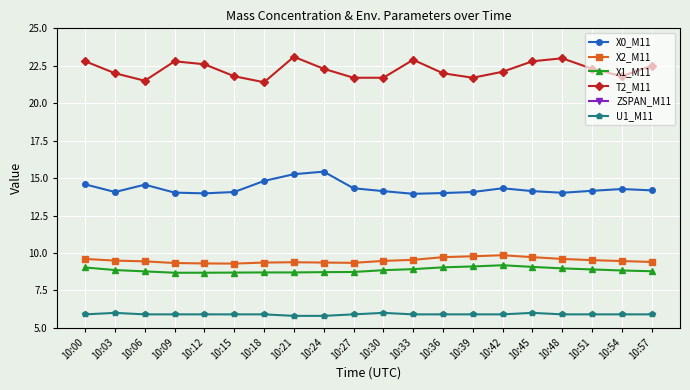

Where does the T2_M11 series first go above 22?

10:00